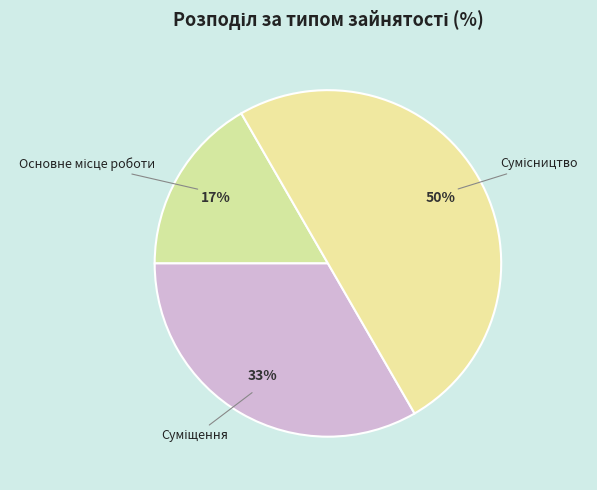

To the nearest percent, what is the difference between the largest and smallest slice percentages?

33%